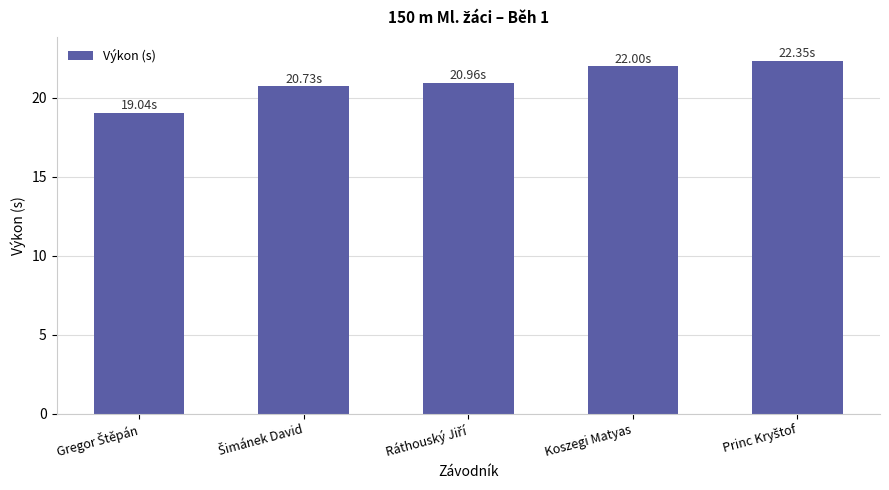

How many values are between 20 and 22?

3